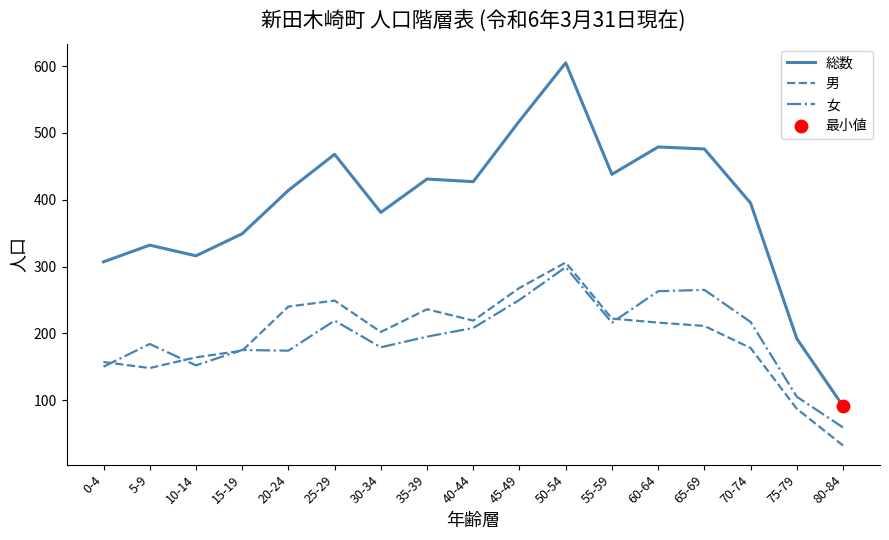

Is the value of 女 at 30-34 greater than the value of 男 at 5-9?

Yes